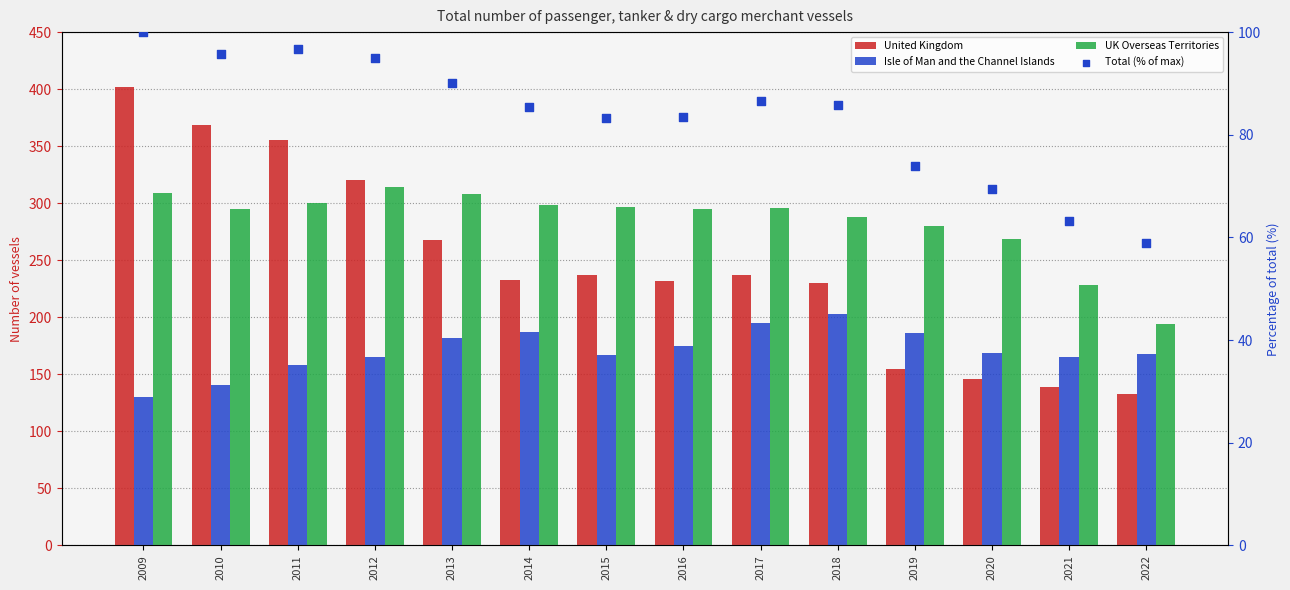

At how many categories does at least one series exceed 360?

2